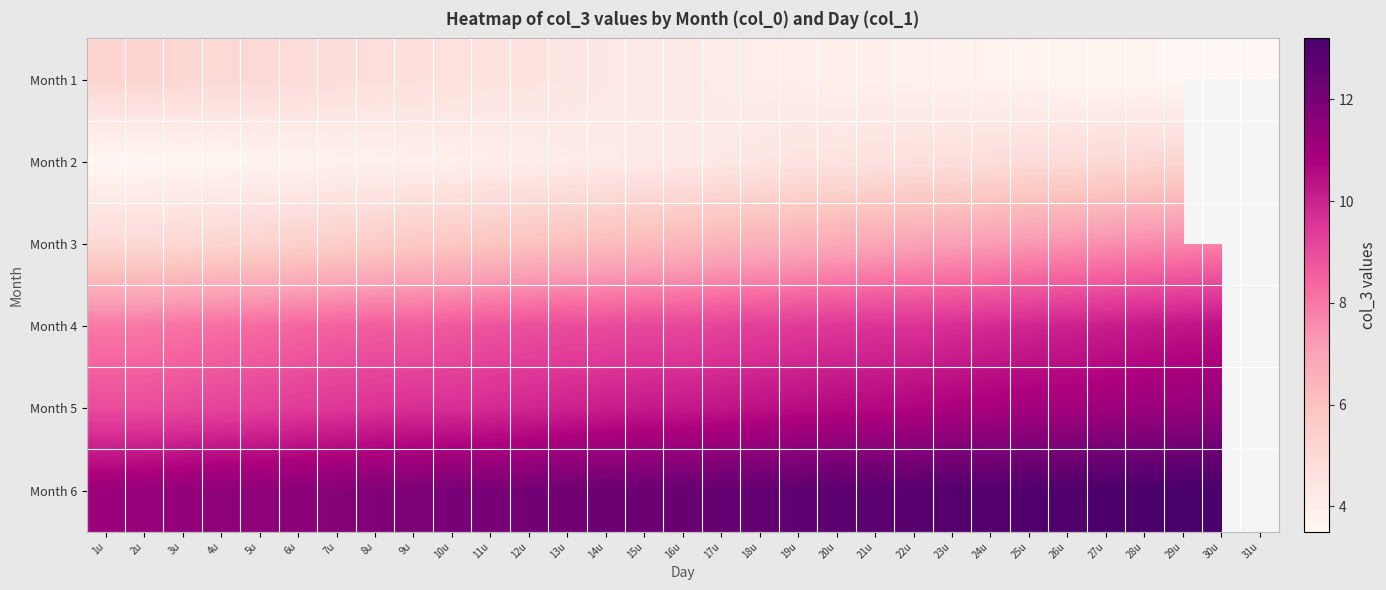

Which series changed the most between 14u and 21u?

Month 3